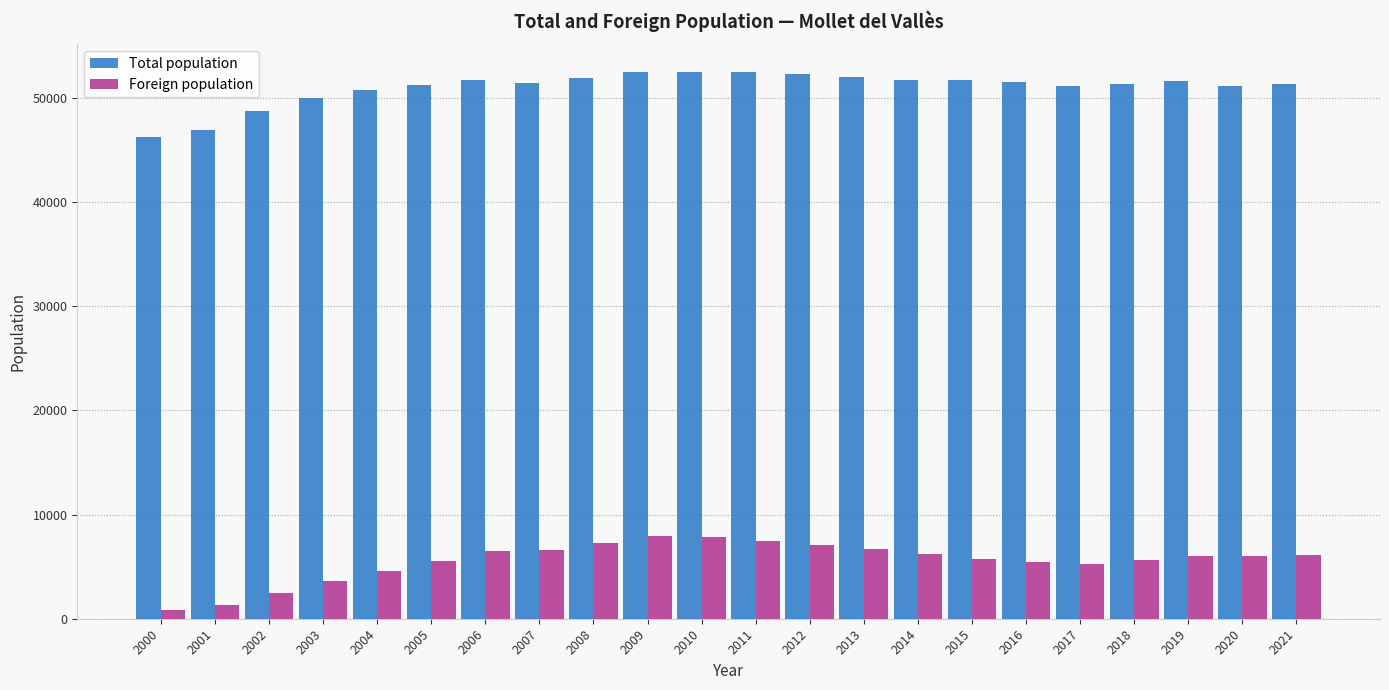

What is the average value of the Foreign population series?

5553